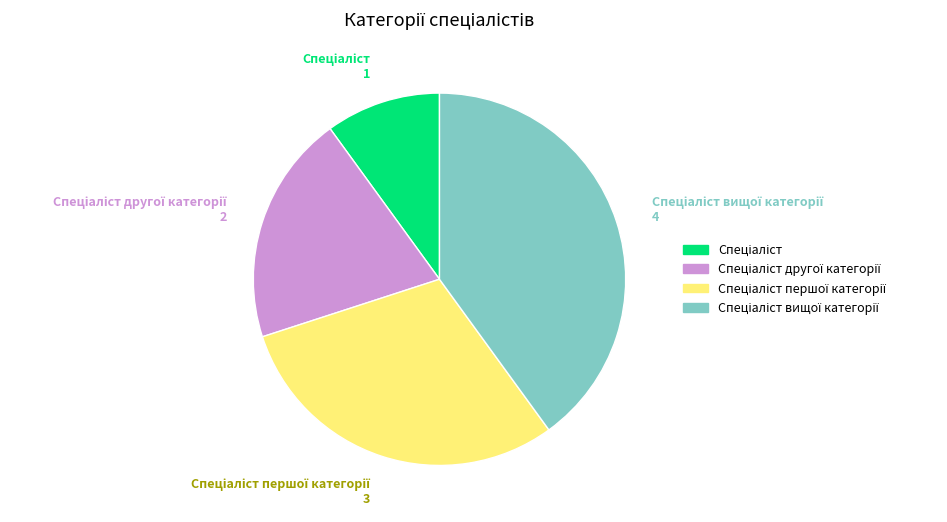

Is there a majority slice in this chart?

No